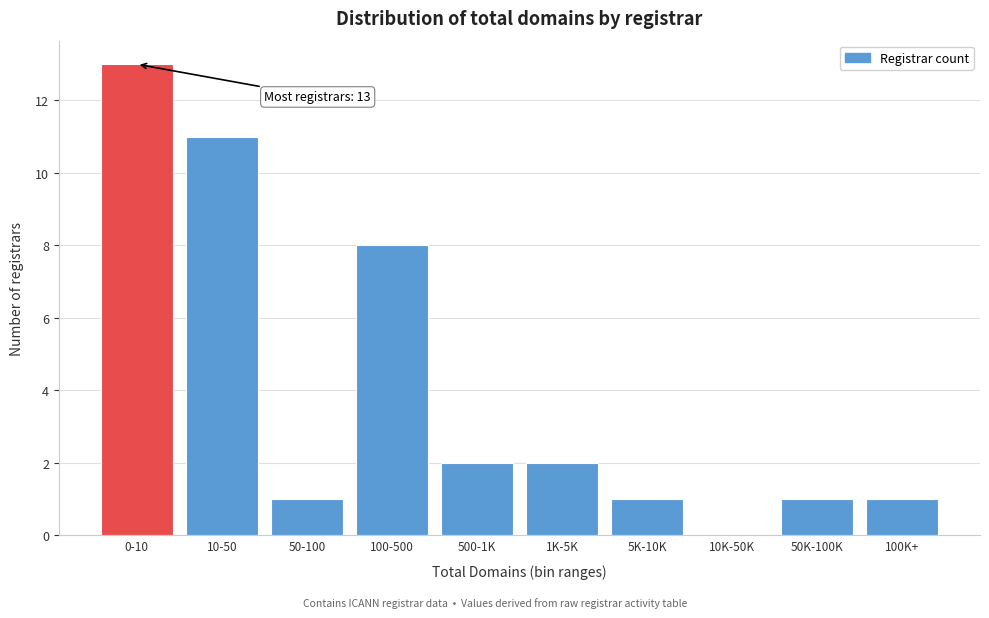

Reading left to right, transcribe all the data shown in this chart.

0-10=13	10-50=11	50-100=1	100-500=8	500-1K=2	1K-5K=2	5K-10K=1	10K-50K=0	50K-100K=1	100K+=1